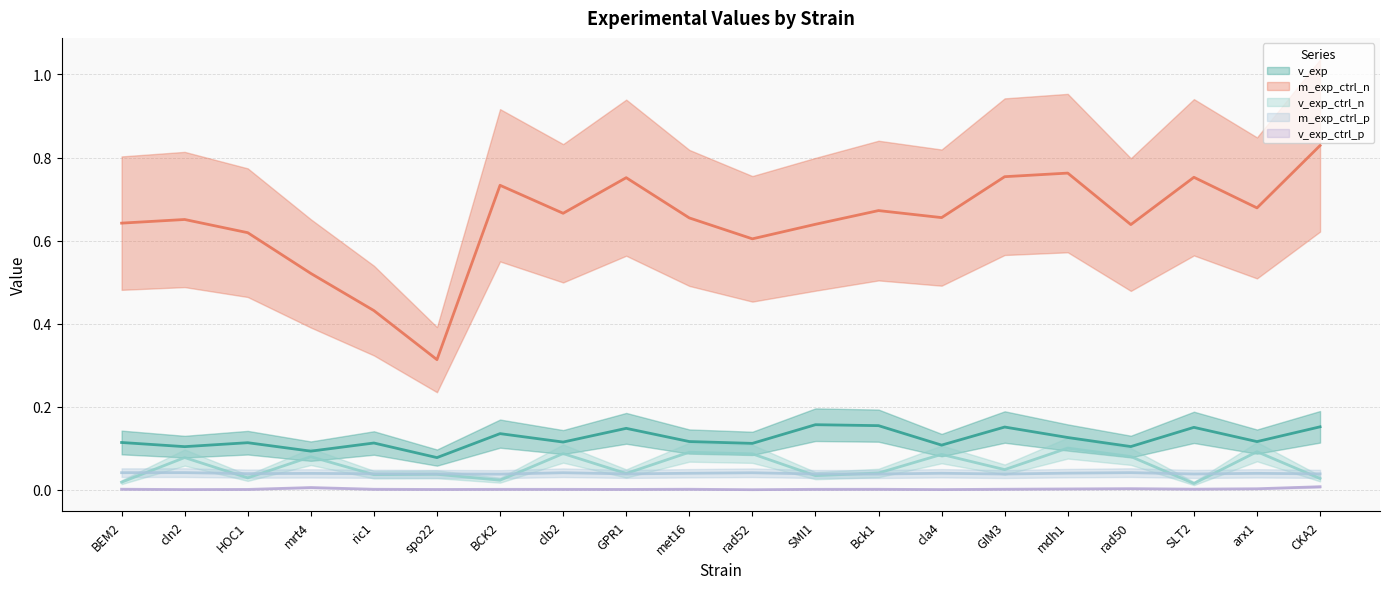

Reading left to right, what are all the values shown in this chart?

v_exp: 0.1	0.1	0.1	0.1	0.1	0.1	0.1	0.1	0.1	0.1	0.1	0.2	0.2	0.1	0.2	0.1	0.1	0.2	0.1	0.2
m_exp_ctrl_n: 0.6	0.7	0.6	0.5	0.4	0.3	0.7	0.7	0.8	0.7	0.6	0.6	0.7	0.7	0.8	0.8	0.6	0.8	0.7	0.8
v_exp_ctrl_n: 0.0	0.1	0.0	0.1	0.0	0.0	0.0	0.1	0.0	0.1	0.1	0.0	0.0	0.1	0.0	0.1	0.1	0.0	0.1	0.0
m_exp_ctrl_p: 0.0	0.0	0.0	0.0	0.0	0.0	0.0	0.0	0.0	0.0	0.0	0.0	0.0	0.0	0.0	0.0	0.0	0.0	0.0	0.0
v_exp_ctrl_p: 0.0	0.0	0.0	0.0	0.0	0.0	0.0	0.0	0.0	0.0	0.0	0.0	0.0	0.0	0.0	0.0	0.0	0.0	0.0	0.0